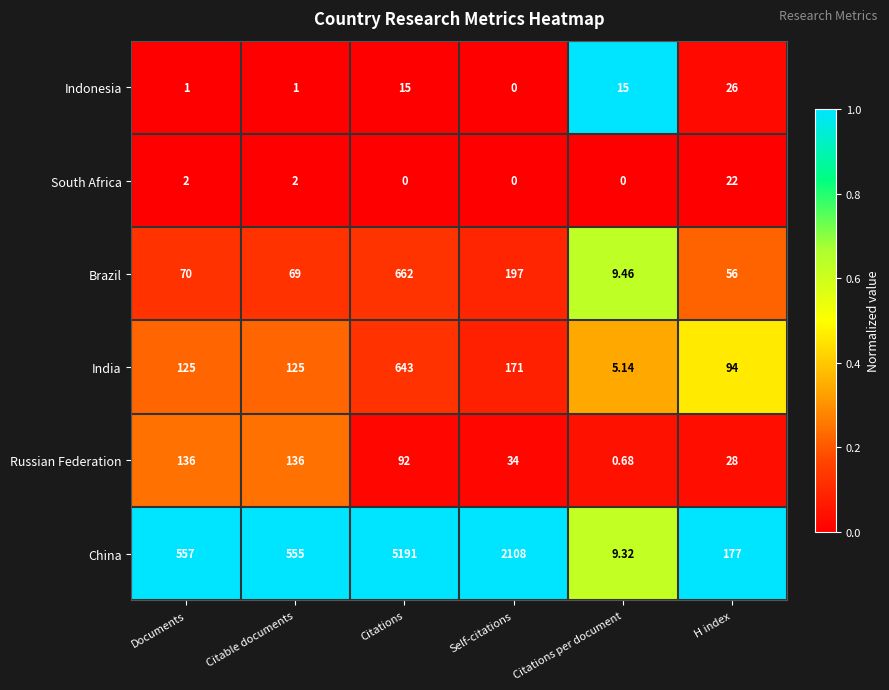

How many data points does each series have?

6